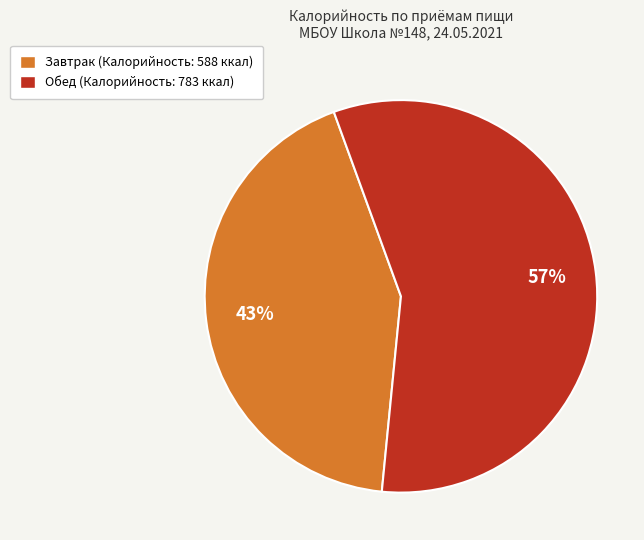

Combined, do Завтрак and Обед account for over 50%?

Yes